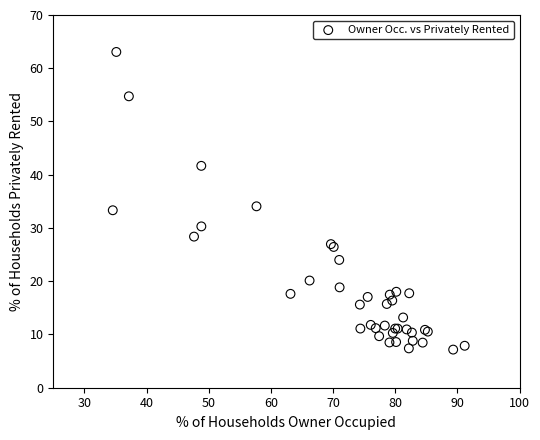

What Y value in the scatter plot is closest to 35?

34.1